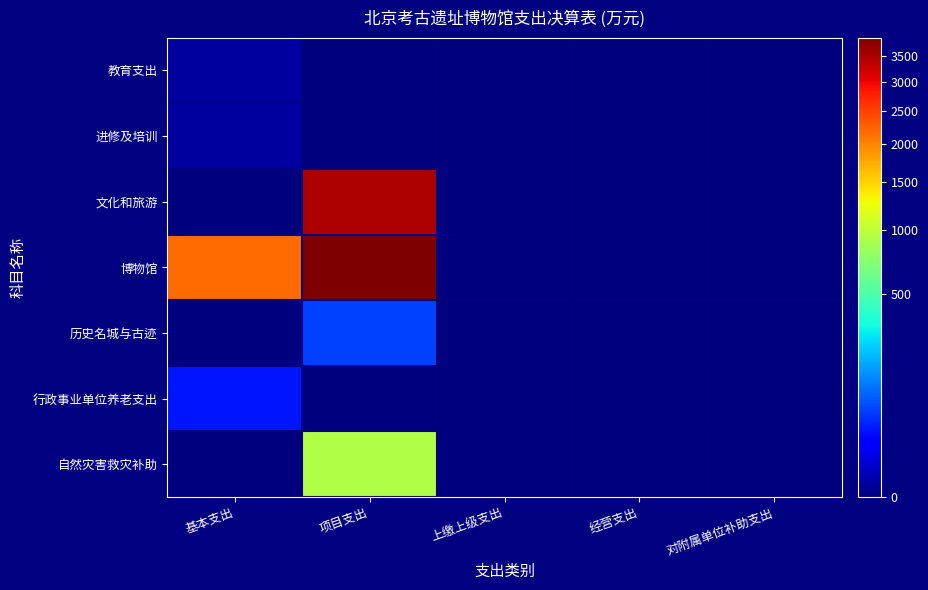

Reading left to right, extract all data points from this chart.

教育支出: 基本支出=0.6	项目支出=0.0	上缴上级支出=0.0	经营支出=0.0	对附属单位补助支出=0.0
进修及培训: 基本支出=0.6	项目支出=0.0	上缴上级支出=0.0	经营支出=0.0	对附属单位补助支出=0.0
文化和旅游: 基本支出=0.0	项目支出=3483.4	上缴上级支出=0.0	经营支出=0.0	对附属单位补助支出=0.0
博物馆: 基本支出=2181.1	项目支出=3866.7	上缴上级支出=0.0	经营支出=0.0	对附属单位补助支出=0.0
历史名城与古迹: 基本支出=0.0	项目支出=61.6	上缴上级支出=0.0	经营支出=0.0	对附属单位补助支出=0.0
行政事业单位养老支出: 基本支出=31.5	项目支出=0.0	上缴上级支出=0.0	经营支出=0.0	对附属单位补助支出=0.0
自然灾害救灾补助: 基本支出=0.0	项目支出=920.0	上缴上级支出=0.0	经营支出=0.0	对附属单位补助支出=0.0